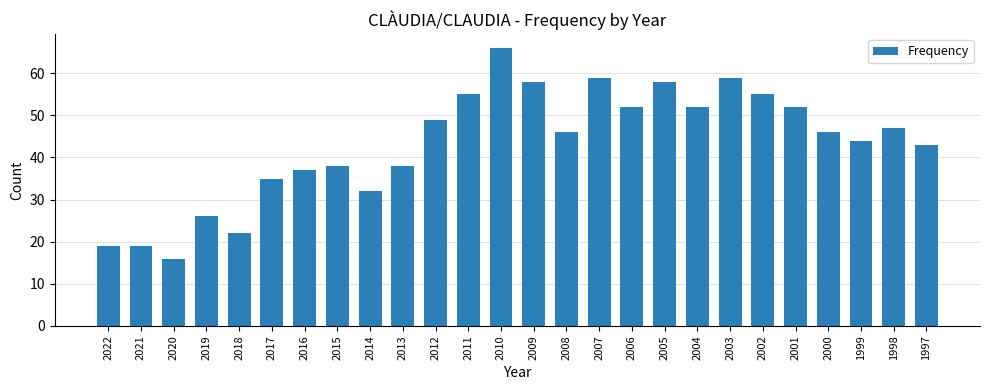

Count the number of data series in this chart.

1